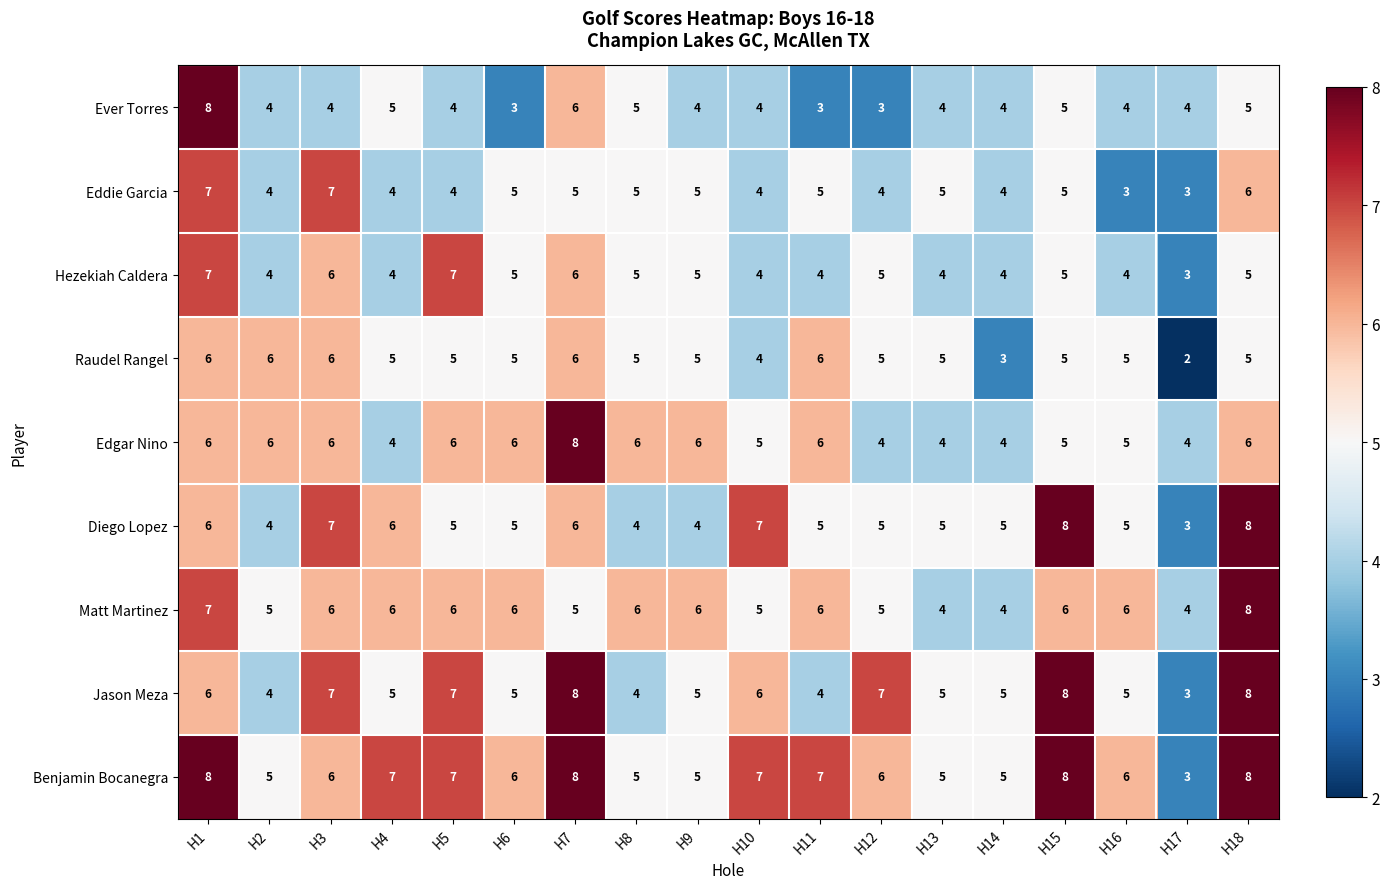

What is the greatest value displayed?

8